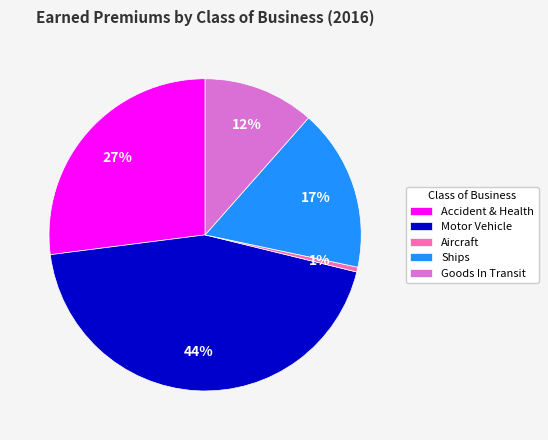

Count the number of slices in the pie.

5